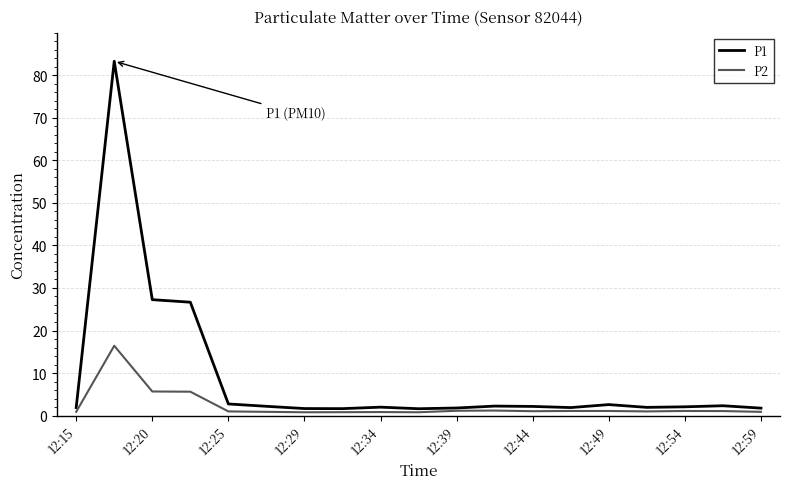

Which series has the widest spread of values?

P1